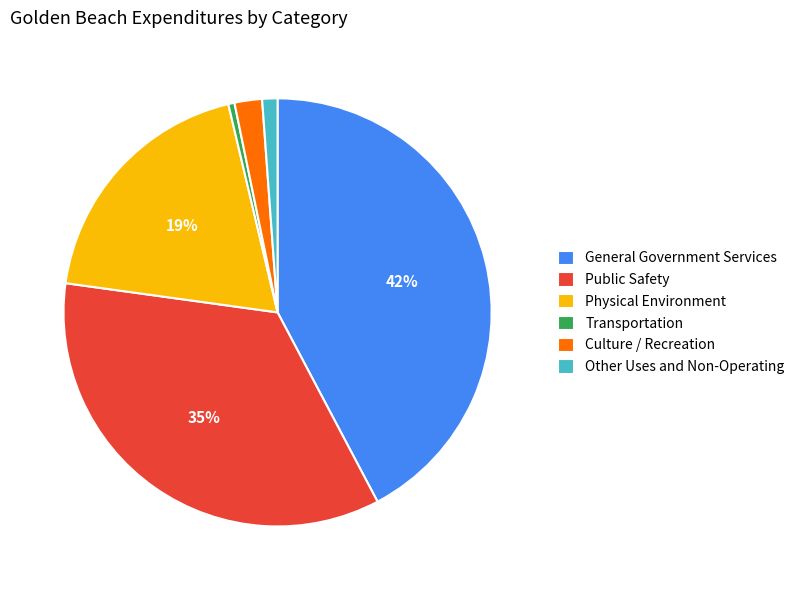

To the nearest percent, what portion does Culture / Recreation represent?

2%